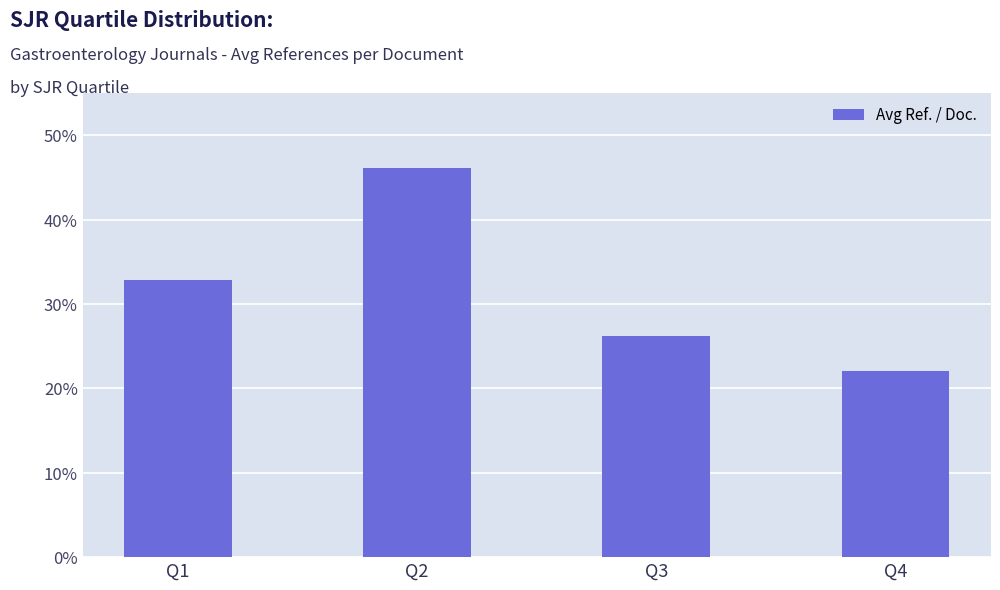

List the labels in order of value, smallest first.

Q4, Q3, Q1, Q2